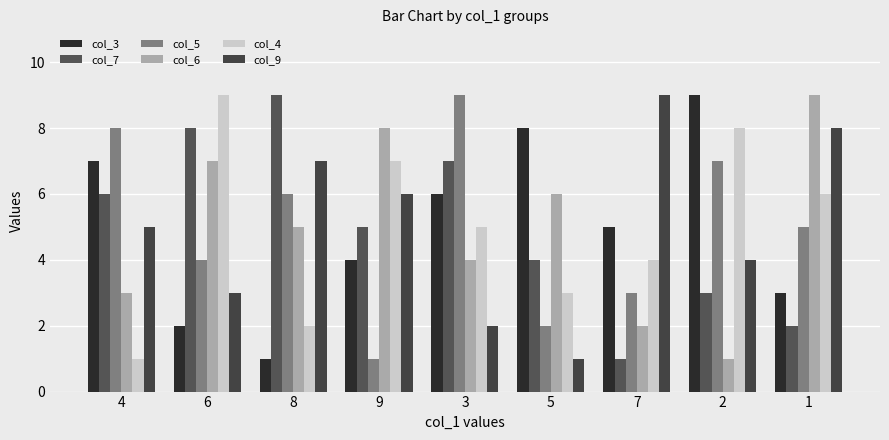

Reading left to right, list all the values displayed in this chart.

col_3: 7	2	1	4	6	8	5	9	3
col_7: 6	8	9	5	7	4	1	3	2
col_5: 8	4	6	1	9	2	3	7	5
col_6: 3	7	5	8	4	6	2	1	9
col_4: 1	9	2	7	5	3	4	8	6
col_9: 5	3	7	6	2	1	9	4	8